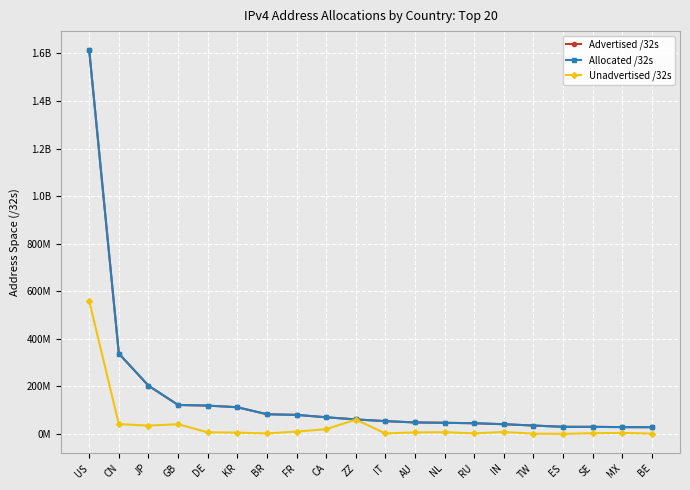

Does the chart have visible grid lines?

Yes